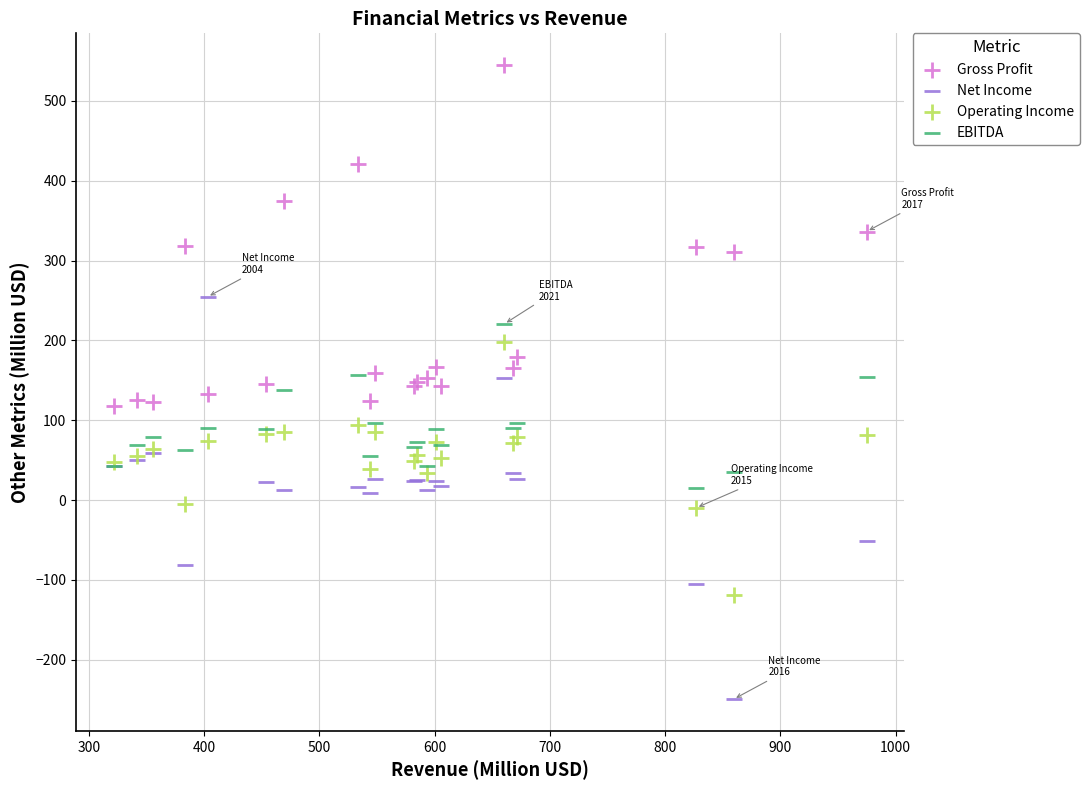

Which series reaches the maximum Y coordinate?

Gross Profit